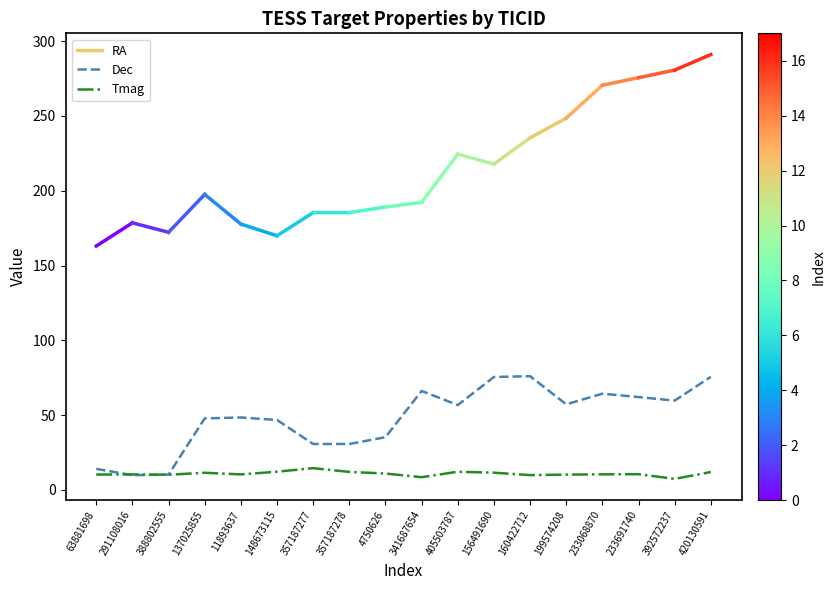

What is the minimum value shown in the chart?

7.3